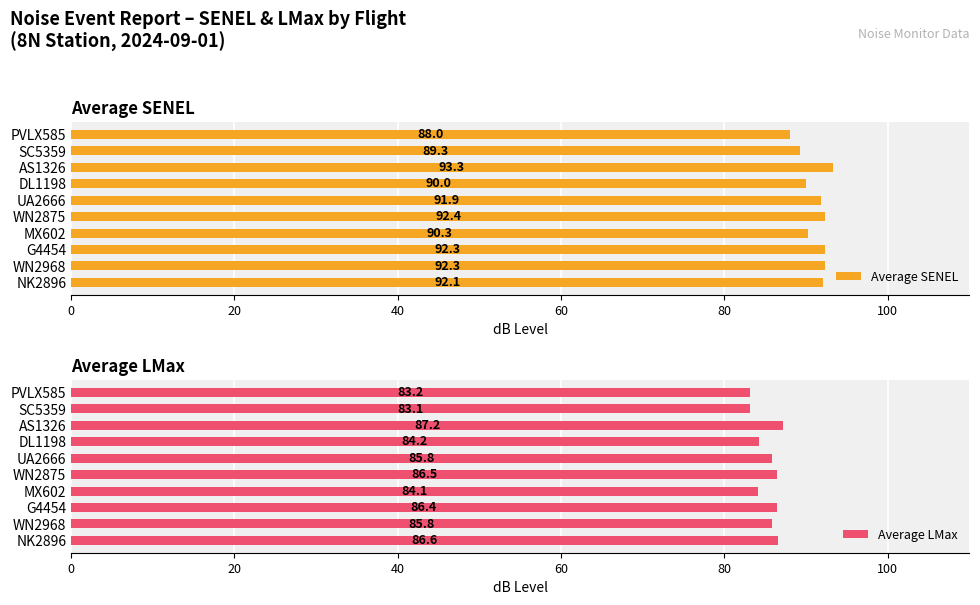

What is the sum of the Average SENEL values at PVLX585 and NK2896?

180.1